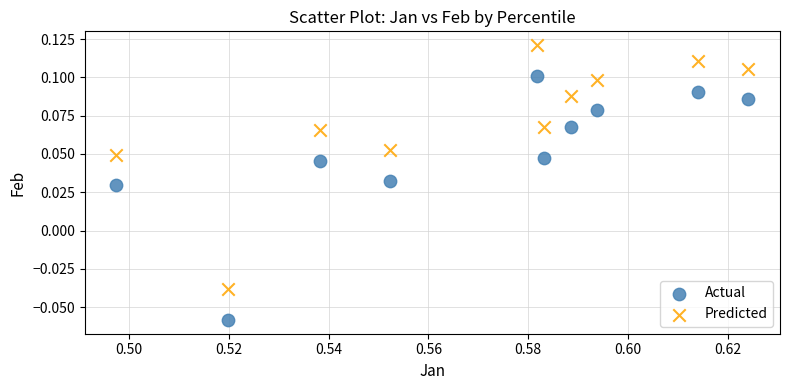

Which series reaches the minimum Y coordinate?

Actual